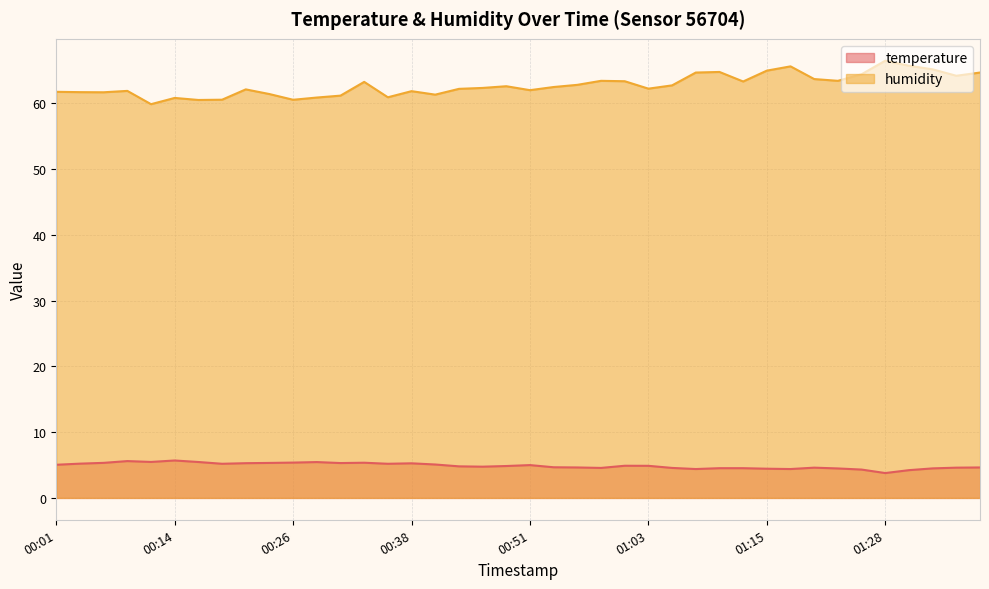

Which series has the largest total across all categories?

humidity